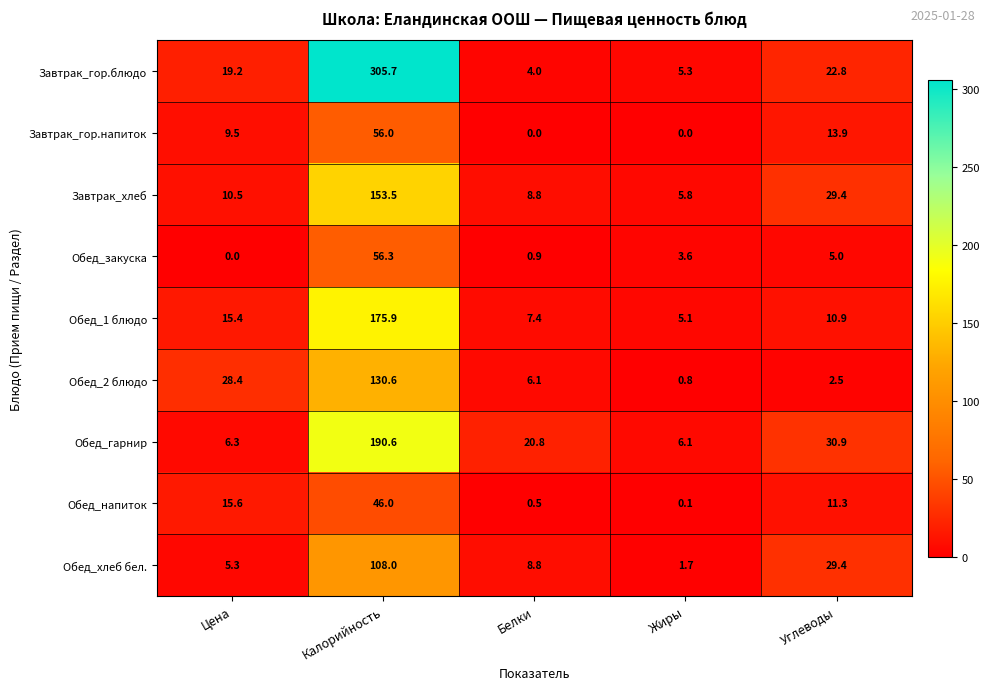

What is the greatest value displayed?

305.7